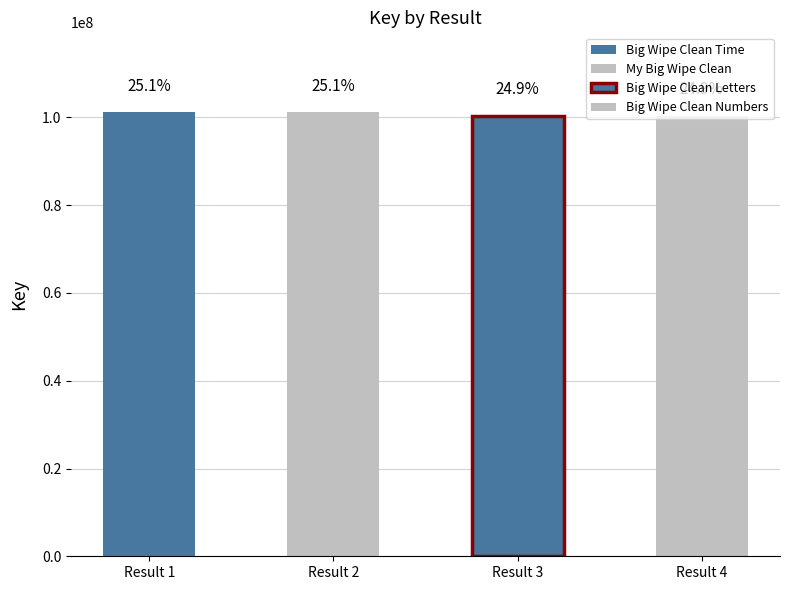

Reading left to right, transcribe all the data shown in this chart.

Big Wipe Clean Time=101169770	My Big Wipe Clean=101169543	Big Wipe Clean Letters=100403090	Big Wipe Clean Numbers=100403646